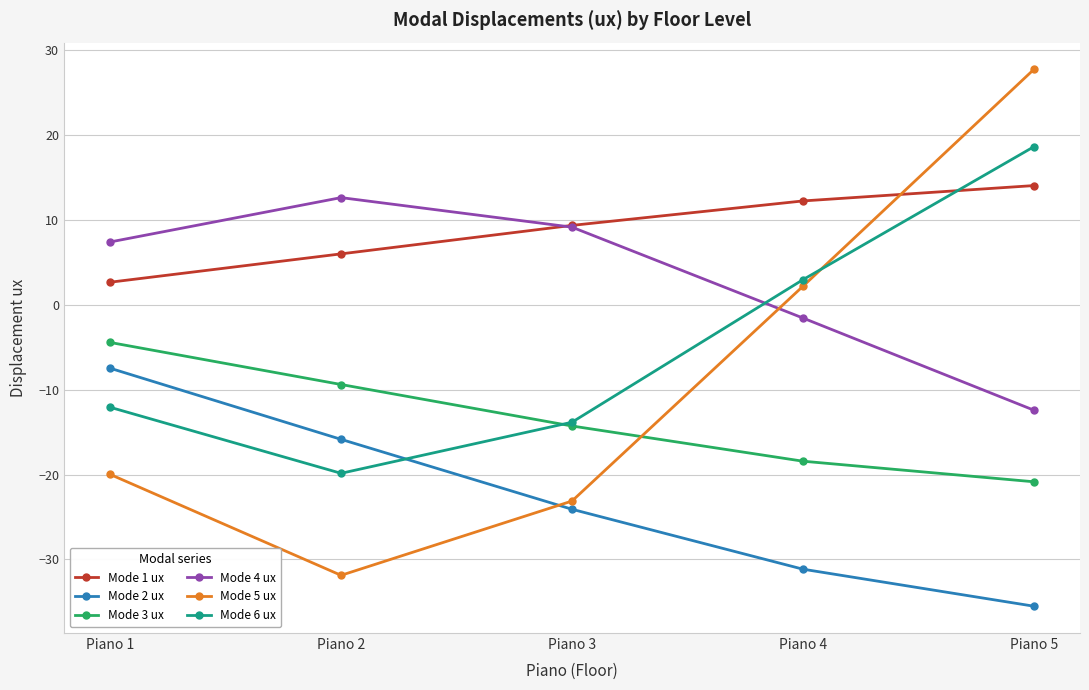

What is the value of the Mode 6 ux point at the 1st from the left?

-12.1